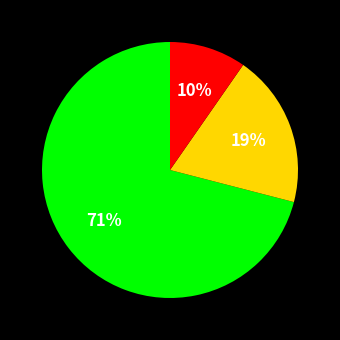

Is there a majority slice in this chart?

Yes